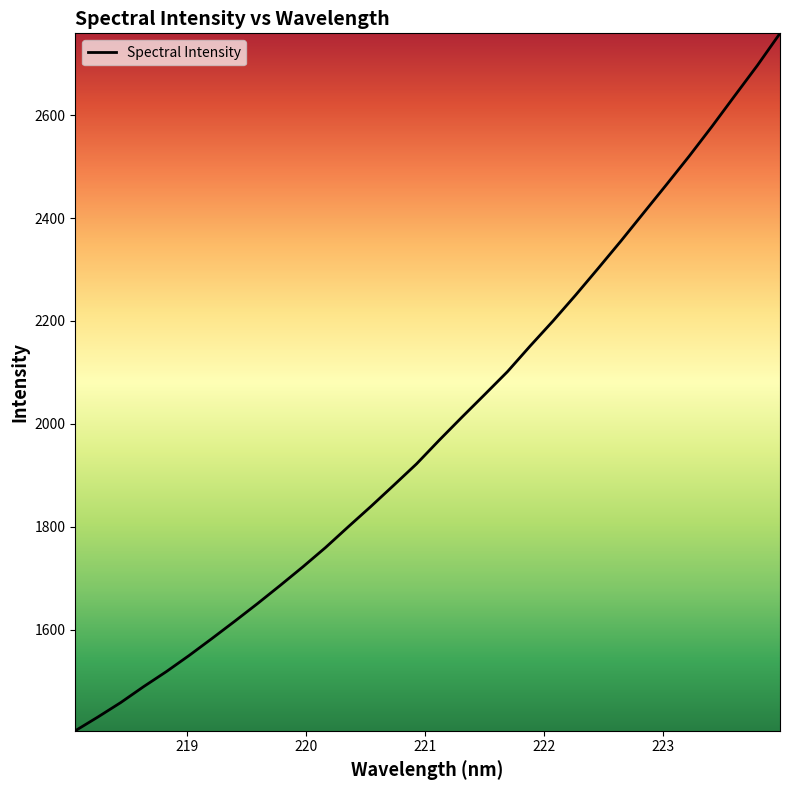

What is the difference between the maximum and minimum values?

1355.0